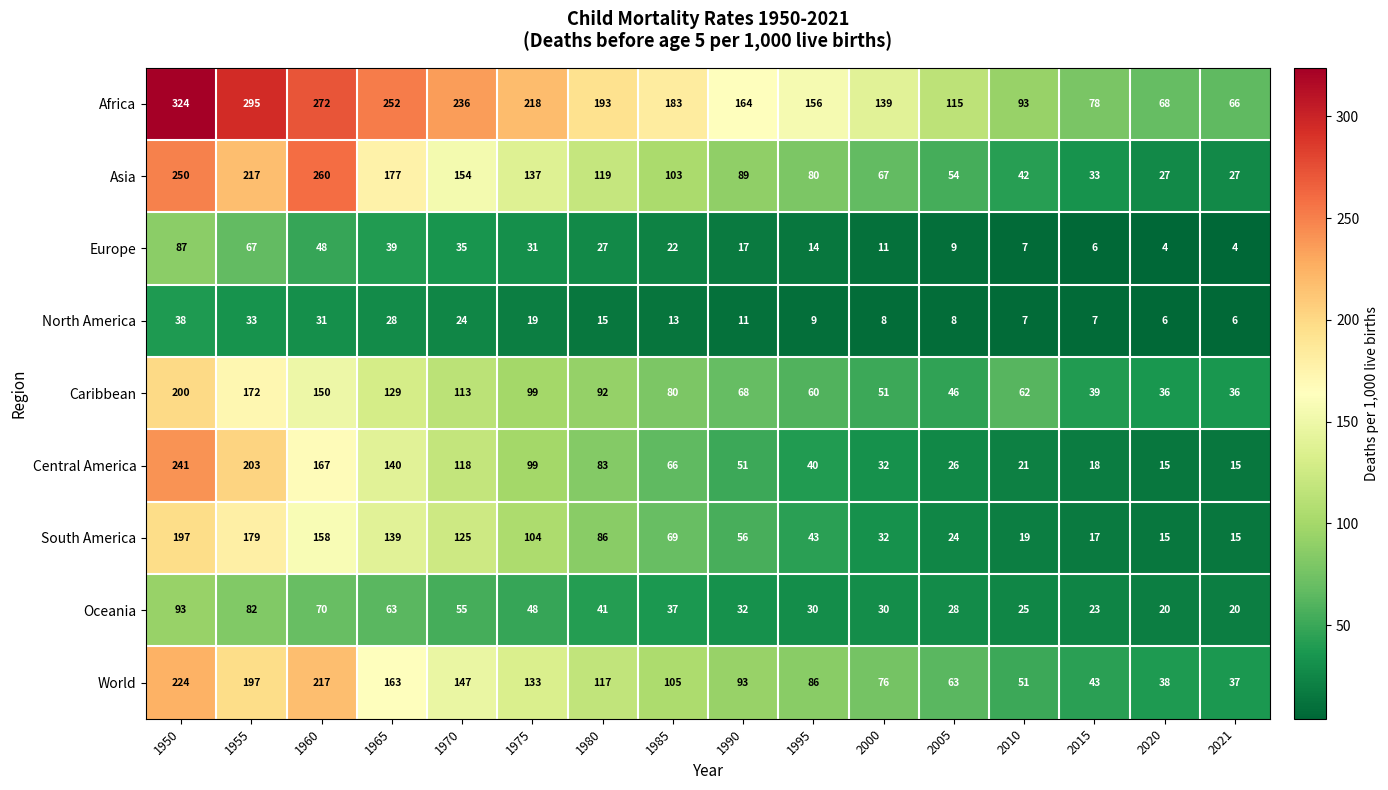

At how many categories does at least one series exceed 195?

6